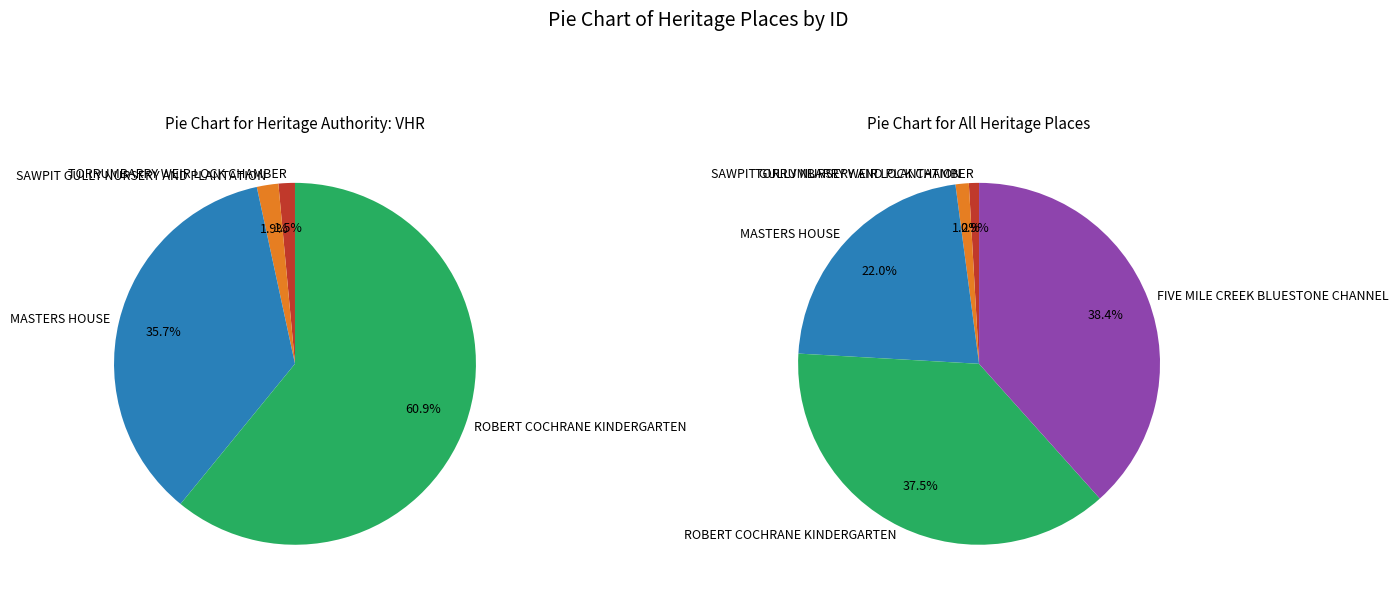

To the nearest percent, what is the difference between the largest and smallest slice percentages?

37%